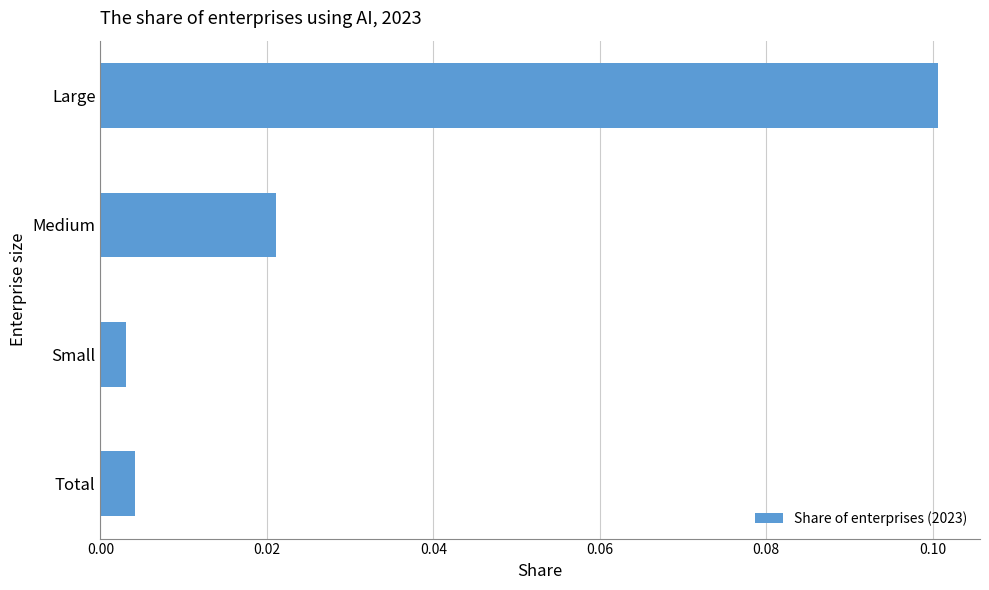

Where is the data nearest to the value 0?

Small